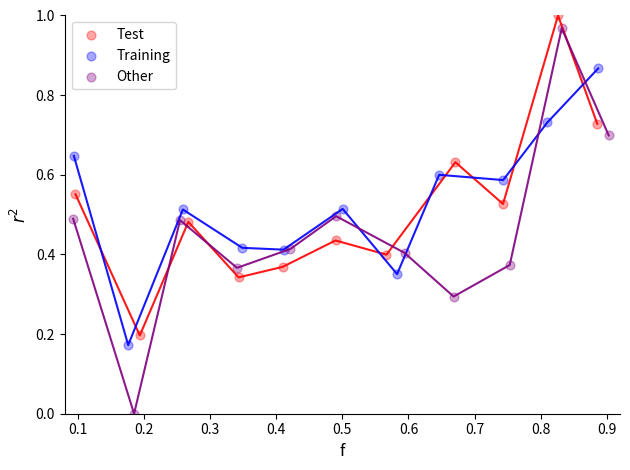

Which series has the largest Y range (max minus min)?

Other